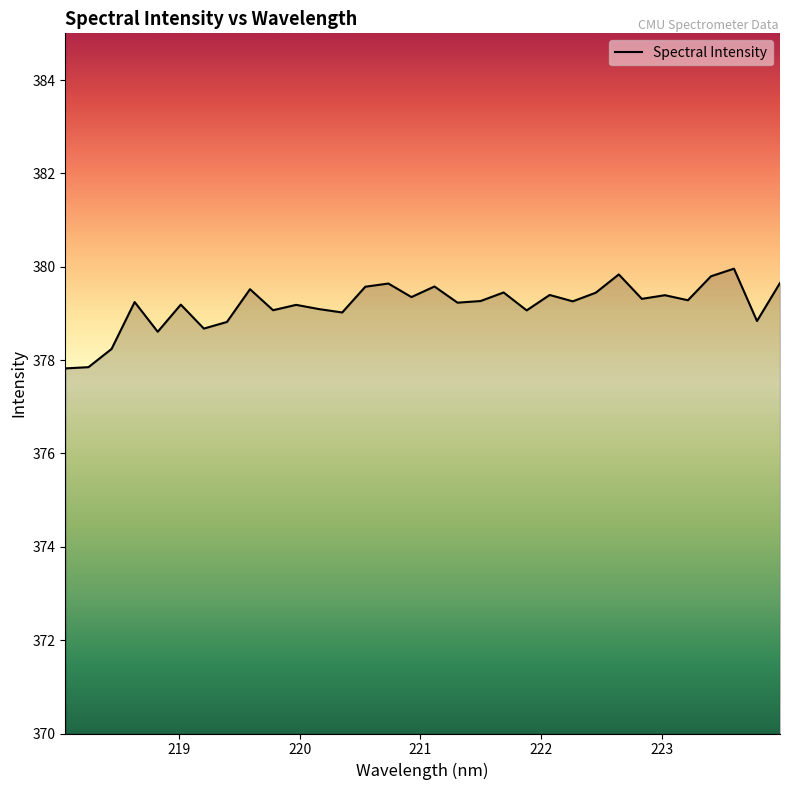

What is the greatest value displayed?

380.0